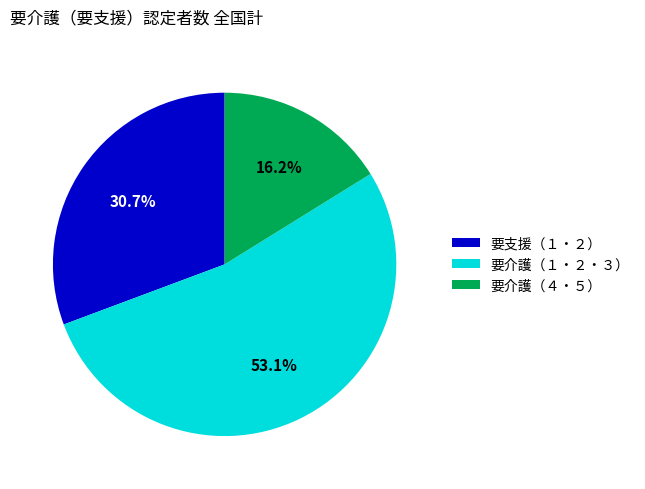

Is there any slice that represents more than half of the pie?

Yes